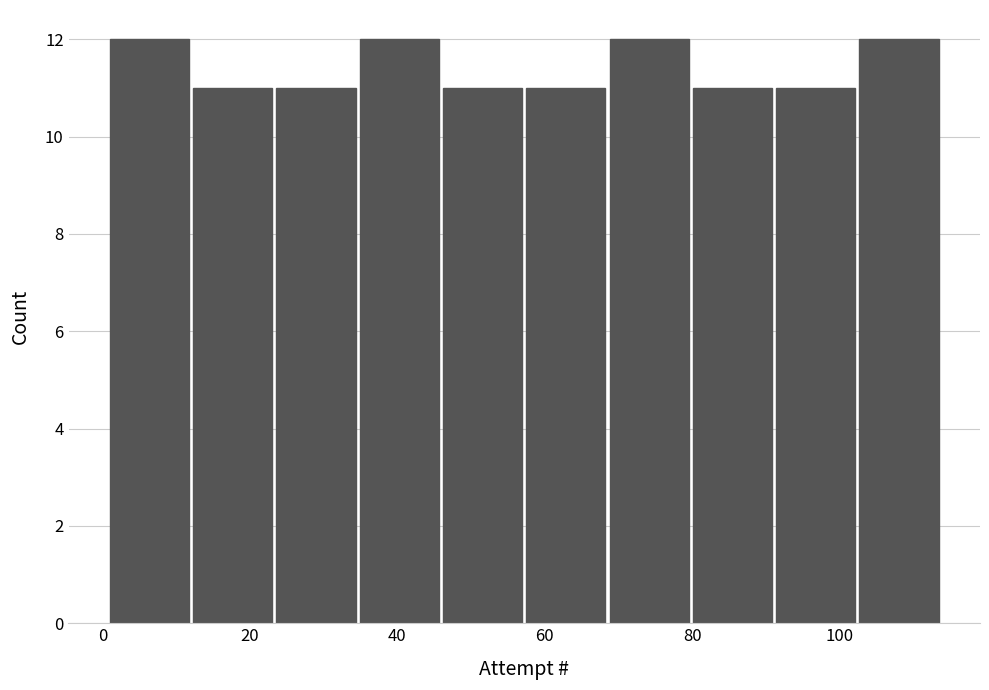

What is the height of the bar covering 102 to 114 on the x-axis? Neither the bar edges nor the heights are printed on the chart, so give them approximately, as read against the axes.

12